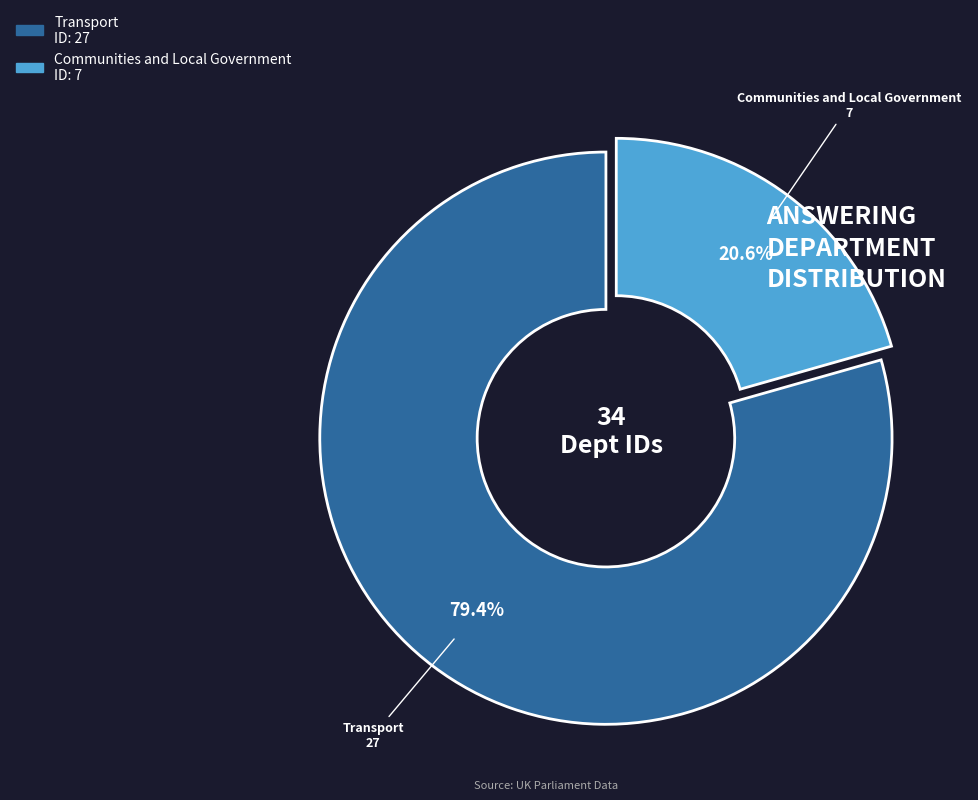

Does any single category account for the majority?

Yes